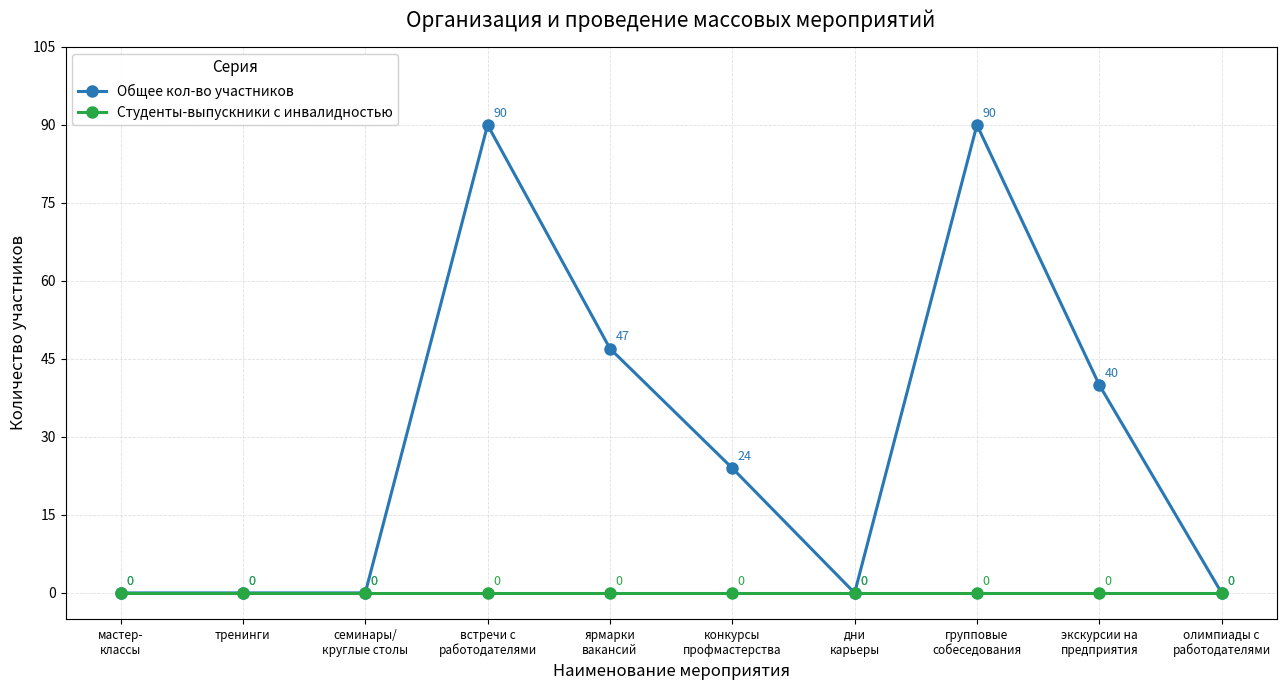

Between ярмарки
вакансий and олимпиады с
работодателями, which series saw the biggest shift?

Общее кол-во участников